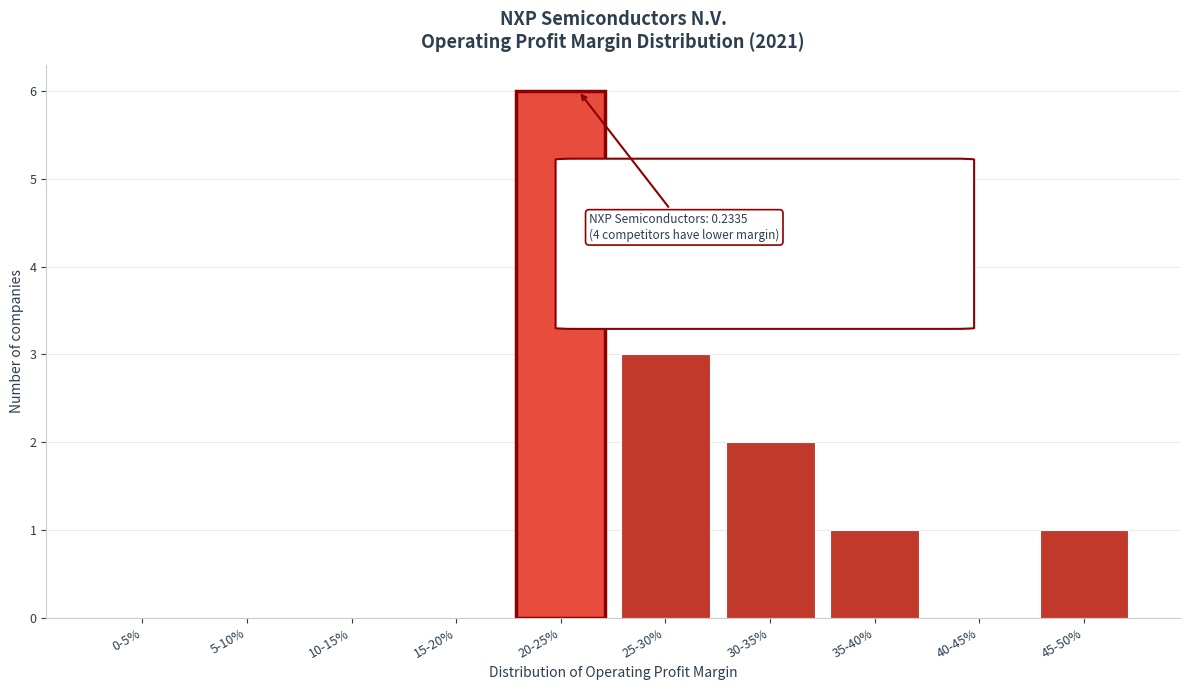

Reading left to right, transcribe all the data shown in this chart.

0-5%=0	5-10%=0	10-15%=0	15-20%=0	20-25%=6	25-30%=3	30-35%=2	35-40%=1	40-45%=0	45-50%=1